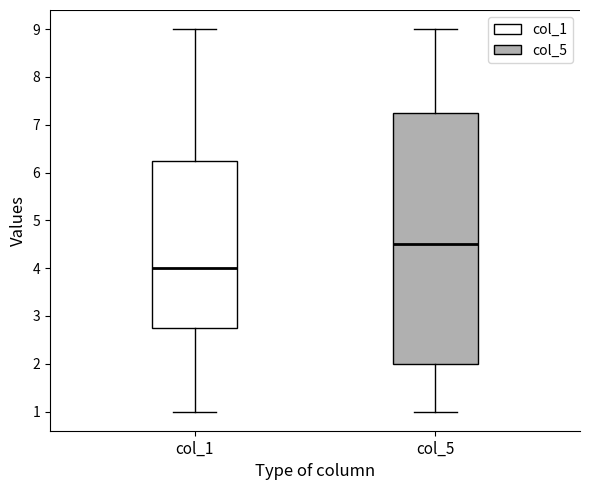

Reading left to right, read every box against the y-axis: the position of its median line, the range the box covers, and the ends of its whiskers. The values are not printed on the chart, so give them approximately, as read against the axis.

col_1: median 4.0, box 2.8 to 6.3, whiskers 1.0 to 9.0
col_5: median 4.5, box 2.0 to 7.3, whiskers 1.0 to 9.0